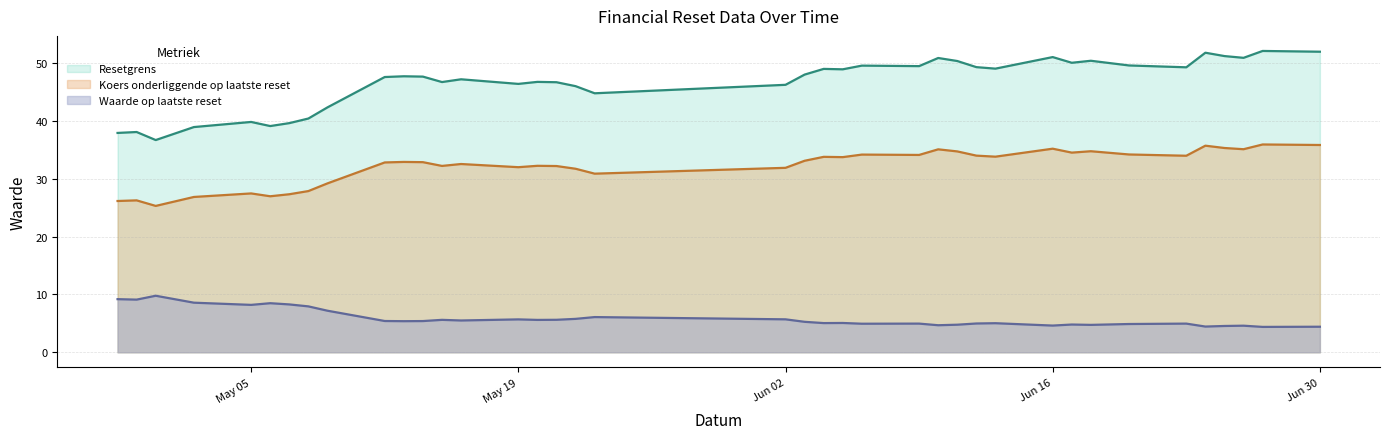

What is the minimum value for Waarde op laatste reset (line)?

4.4